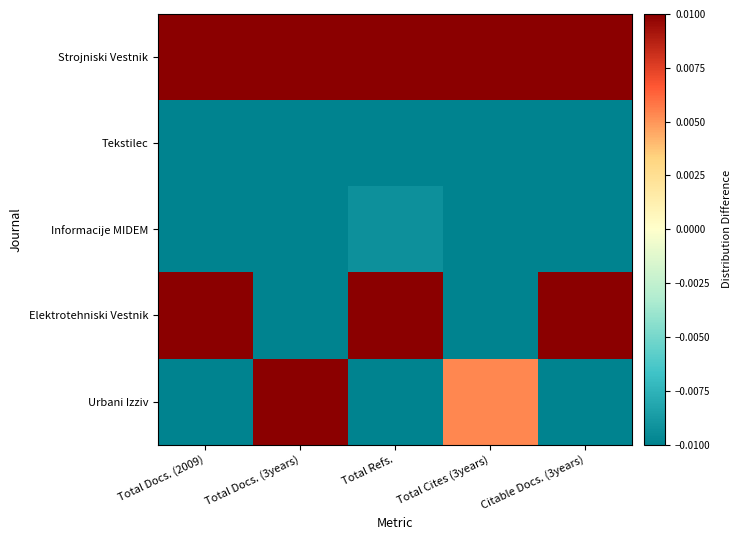

At how many categories does at least one series exceed 0?

5